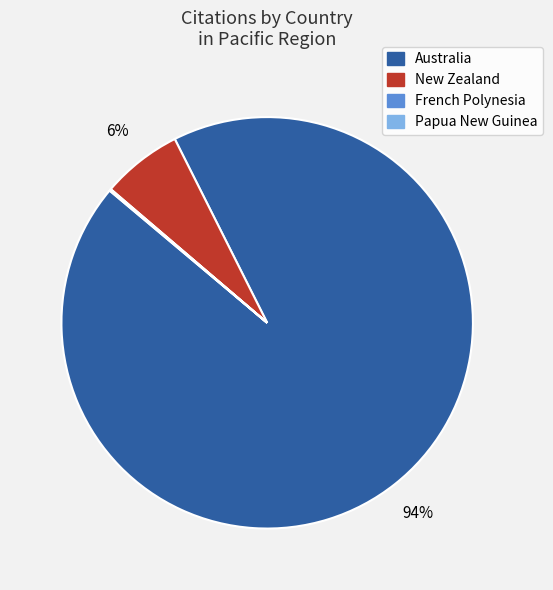

Is it true that New Zealand is 1% of the pie?

False